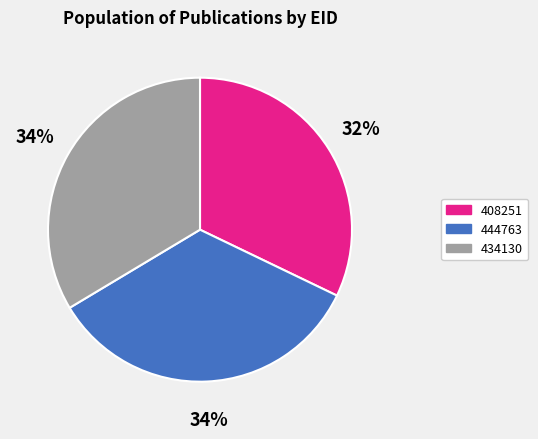

Combined, do 444763 and 408251 account for over 50%?

Yes